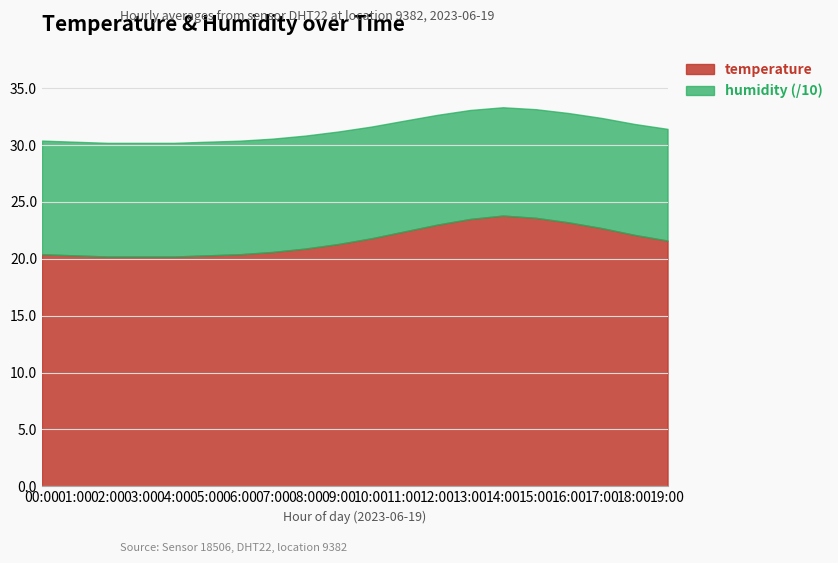

Reading right to left, extract all data points from this chart.

temperature: 21.6	22.1	22.7	23.2	23.6	23.8	23.5	23.0	22.4	21.8	21.3	20.9	20.6	20.4	20.3	20.2	20.2	20.2	20.3	20.4
humidity: 98.2	97.5	96.8	96.1	95.5	95.2	95.8	96.5	97.4	98.2	98.9	99.3	99.6	99.8	99.9	99.9	99.9	99.9	99.9	99.9